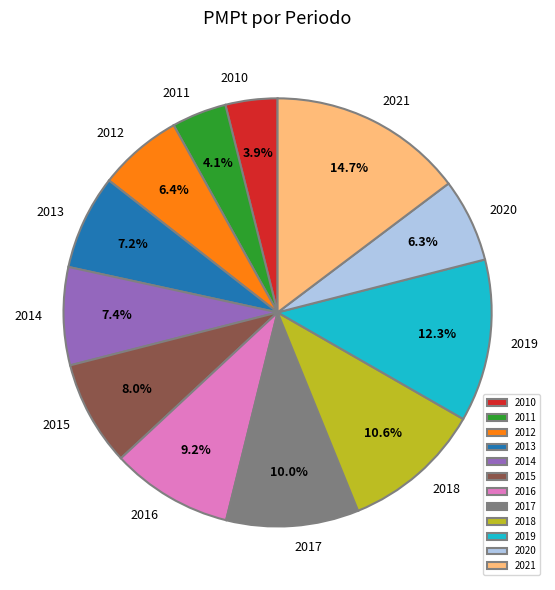

To the nearest percent, what is the average slice percentage?

8%